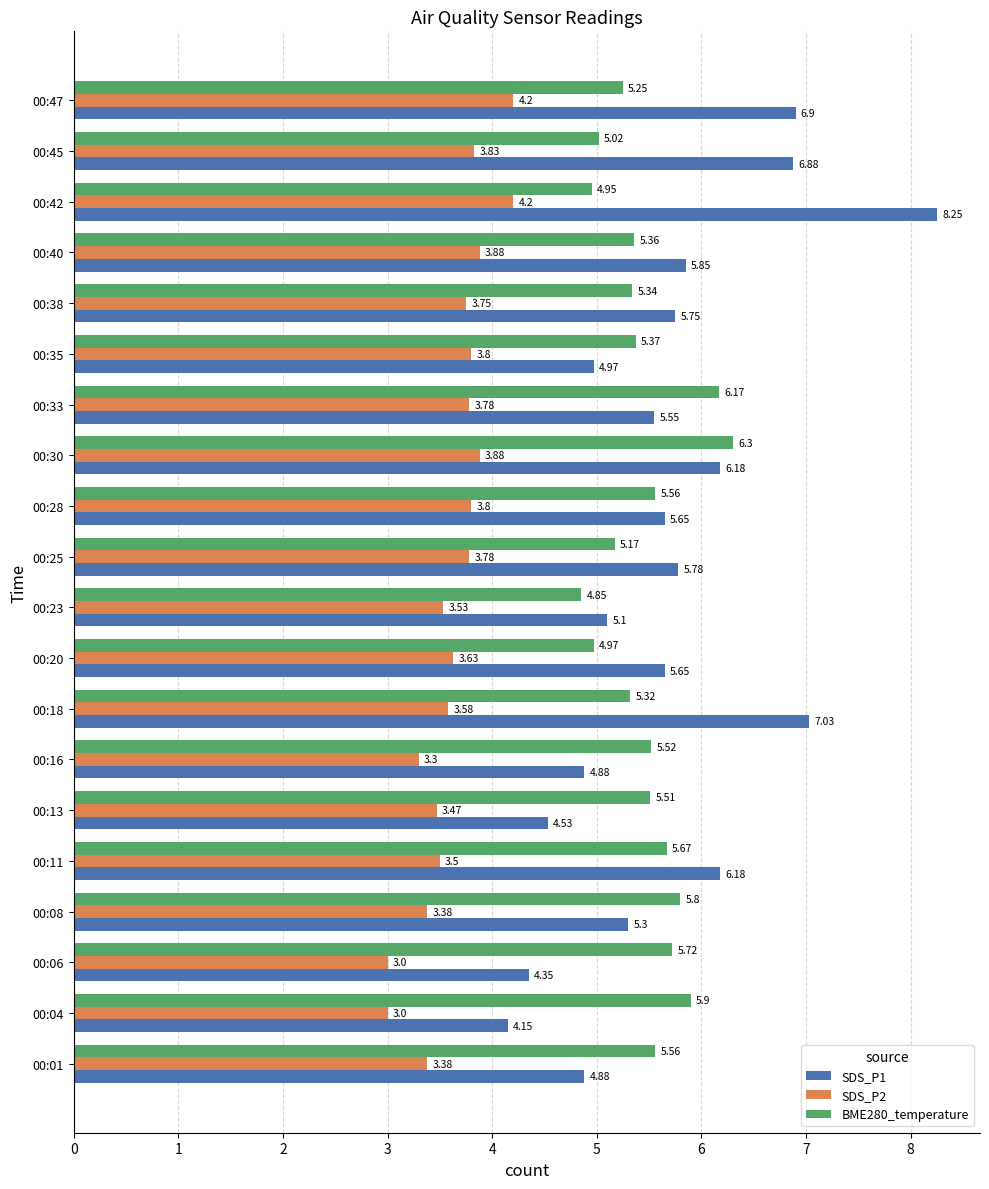

Which series has the widest spread of values?

SDS_P1